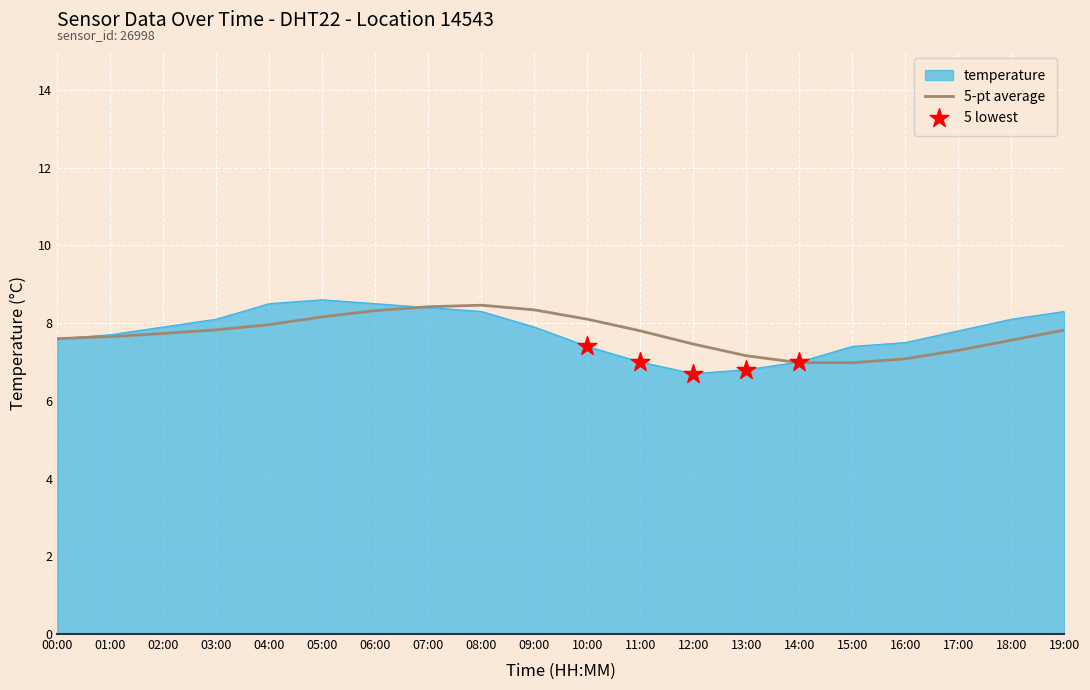

Between 08:00 and 17:00, which series saw the biggest shift?

5-pt average